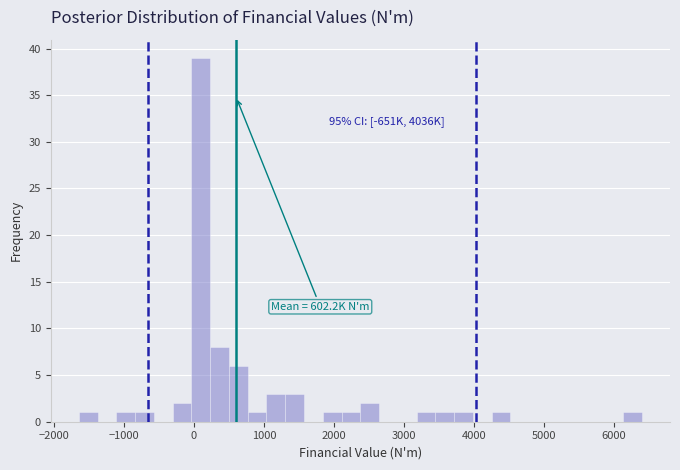

Read against the x-axis, roughly where is the centre of the tallest bar?

100